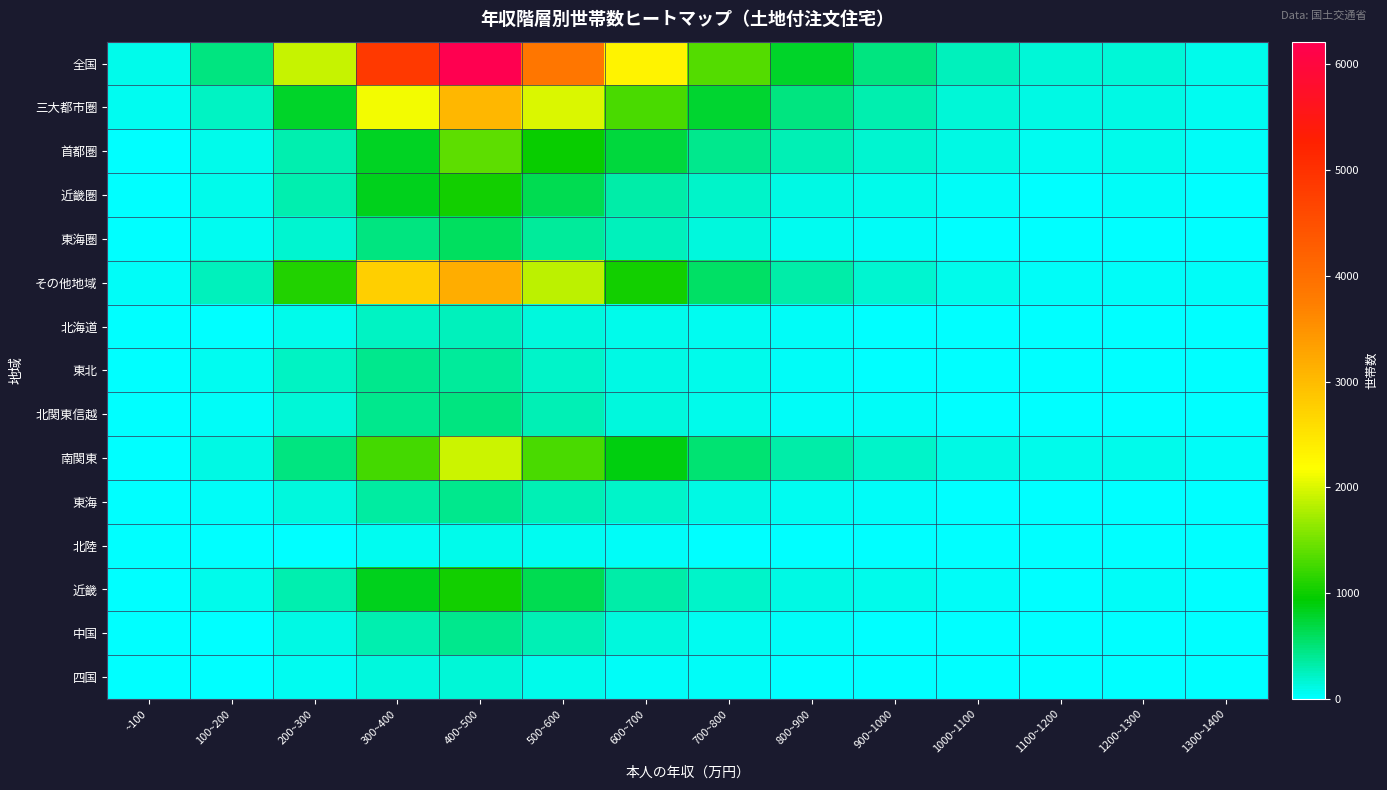

What is the spread (max minus min) of values at 1200~1300?

162